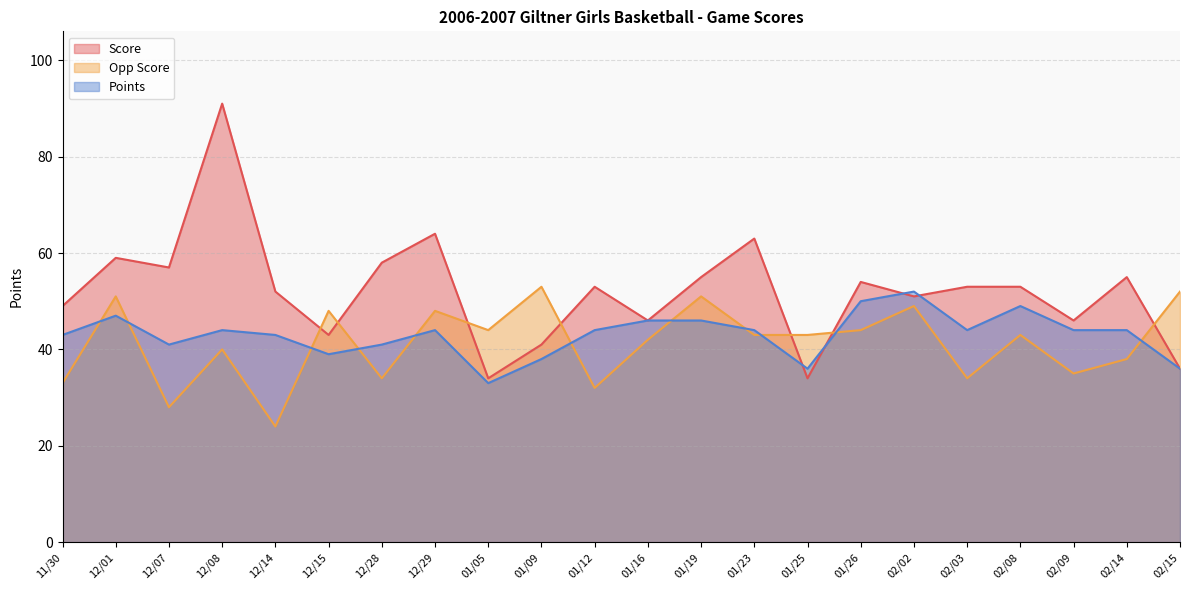

What are all the series names shown in the legend?

Score, Opp Score, Points